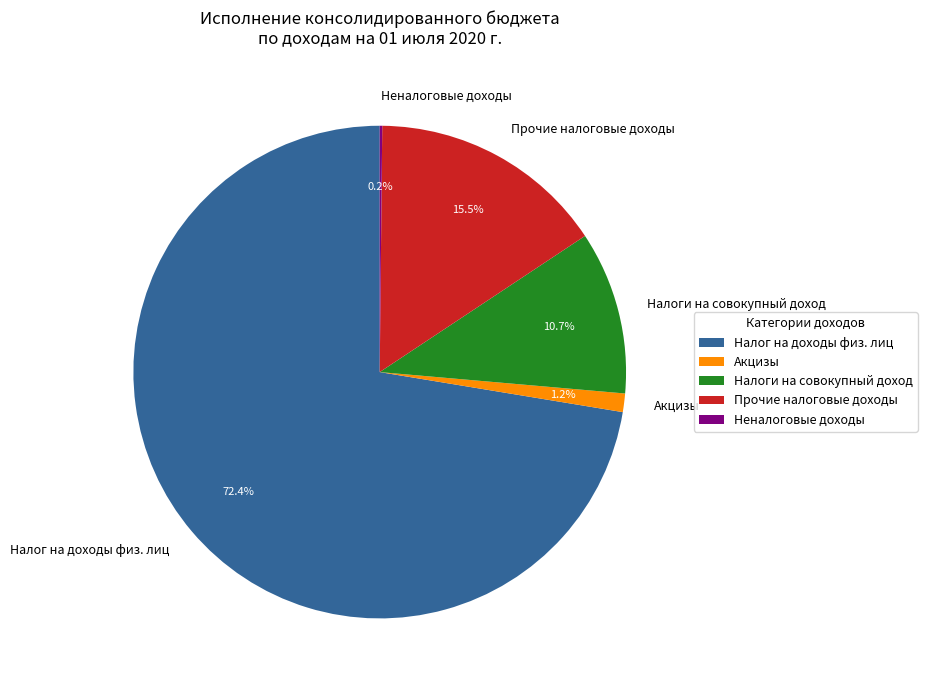

Is it true that Прочие налоговые доходы is 1% of the pie?

False